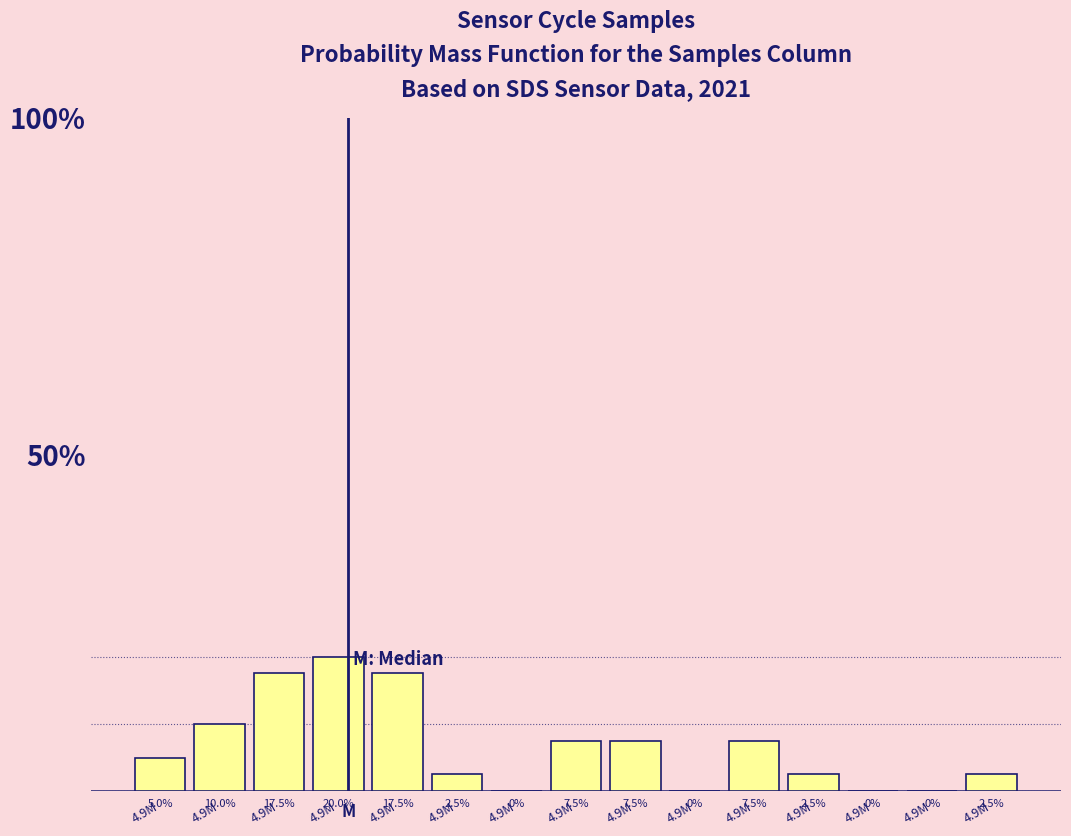

Are the bars horizontal?

No